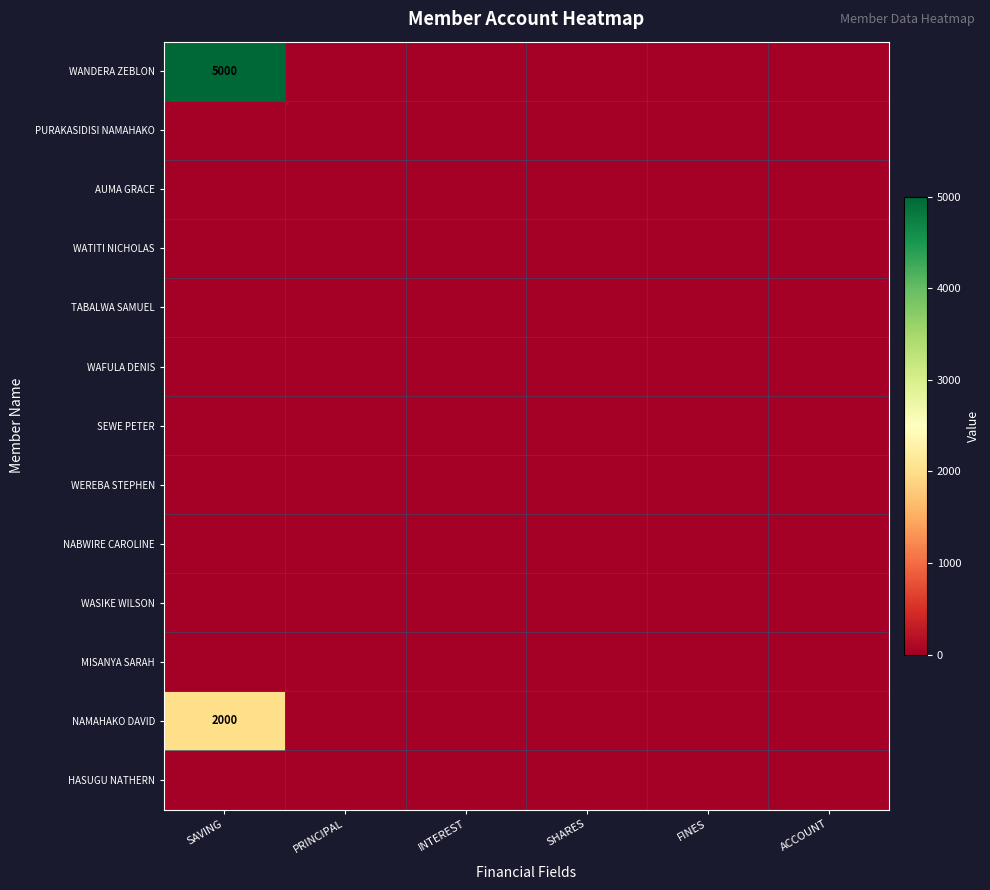

The value of HASUGU NATHERN at INTEREST is 0. True or false?

True